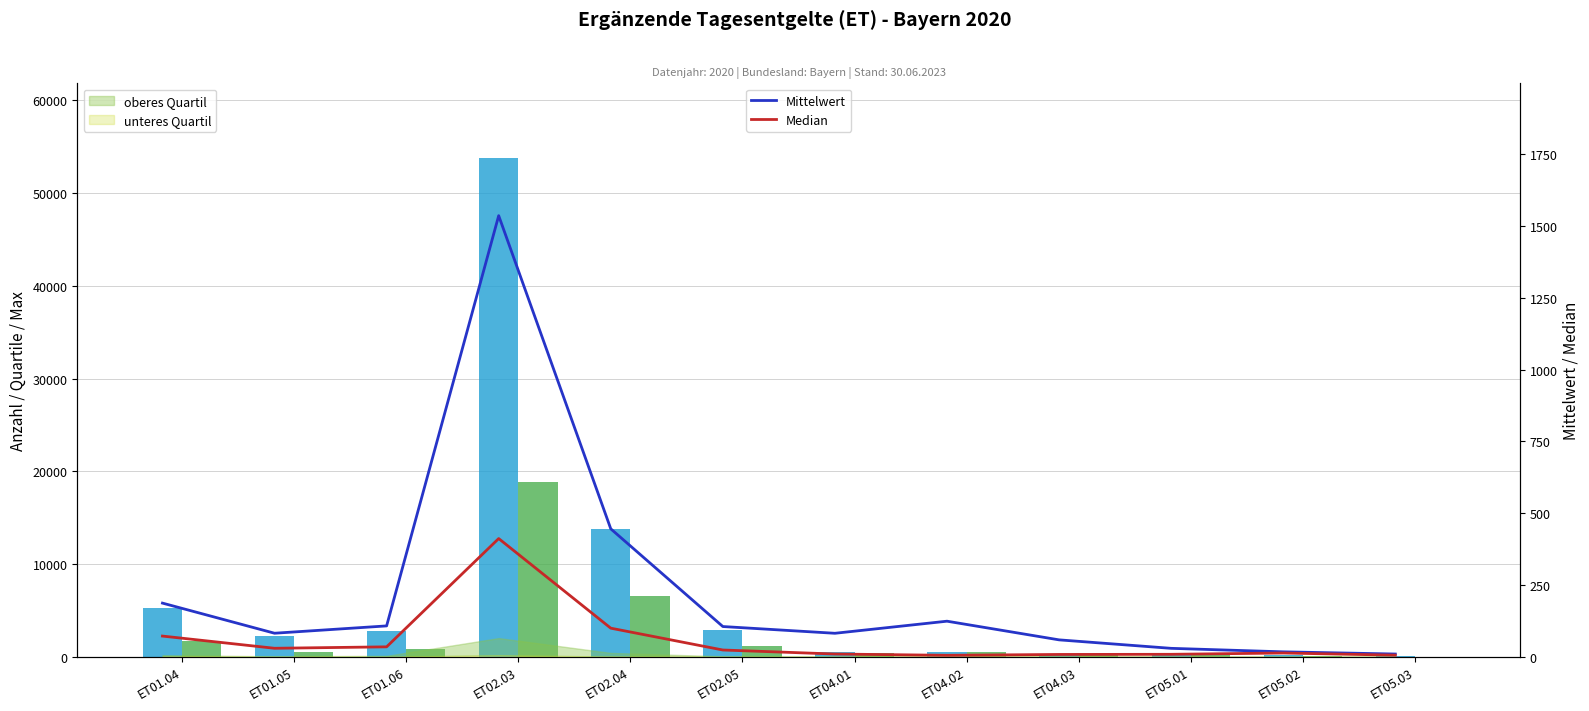

What position from the right is ET05.02?

2